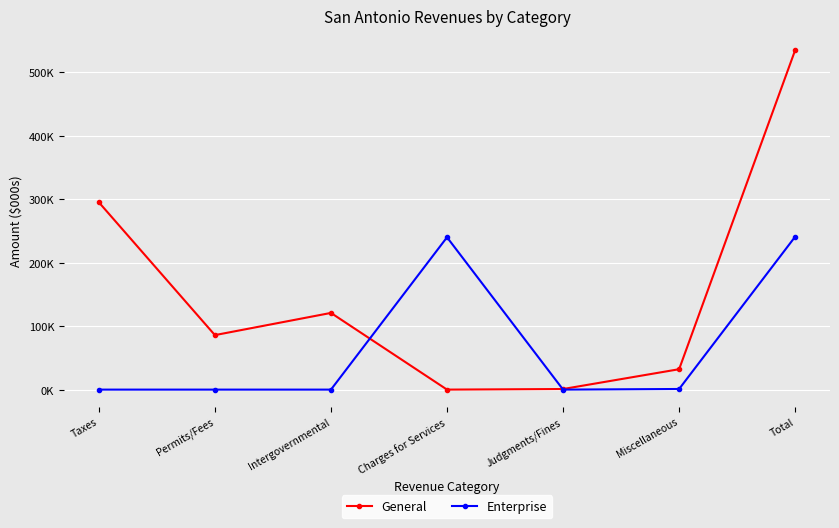

What are all the series names shown in the legend?

General, Enterprise